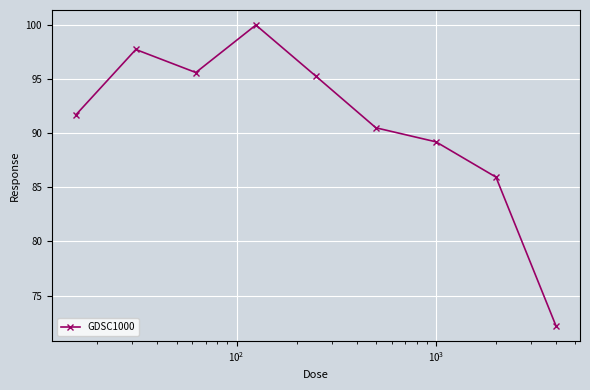

How many interior local peaks (higher than both neighbors) does the data have?

2